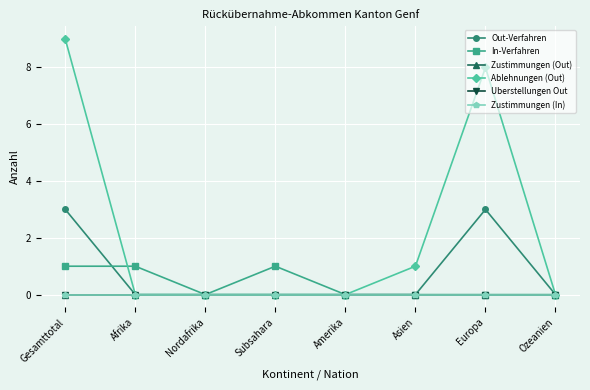

What is the approximate value of In-Verfahren at Subsahara?

1